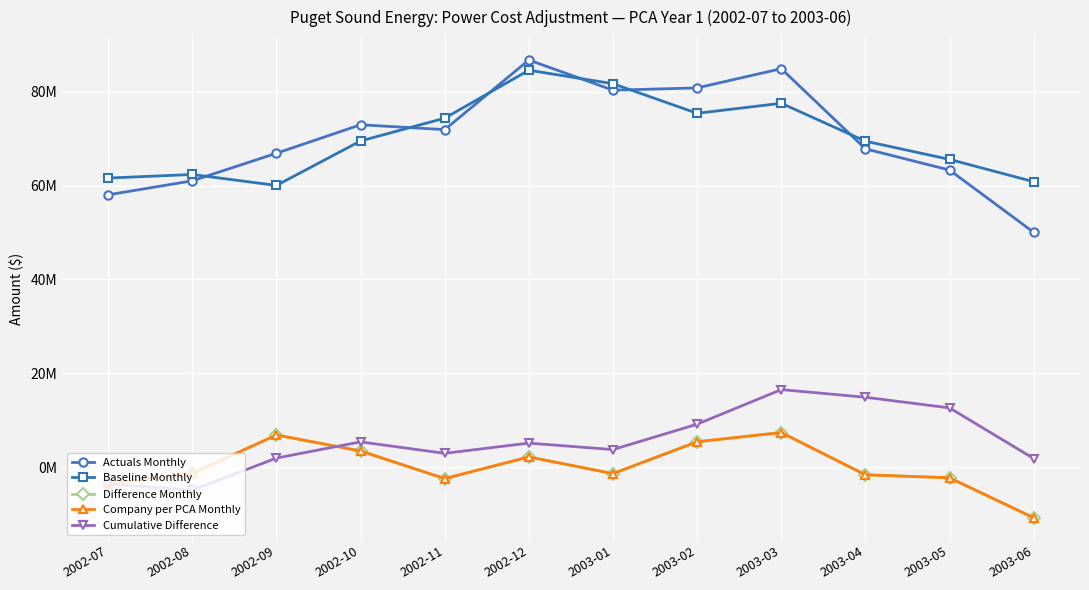

What is the sum of the Company per PCA Monthly values at 2003-02 and 2002-08?

4059829.6